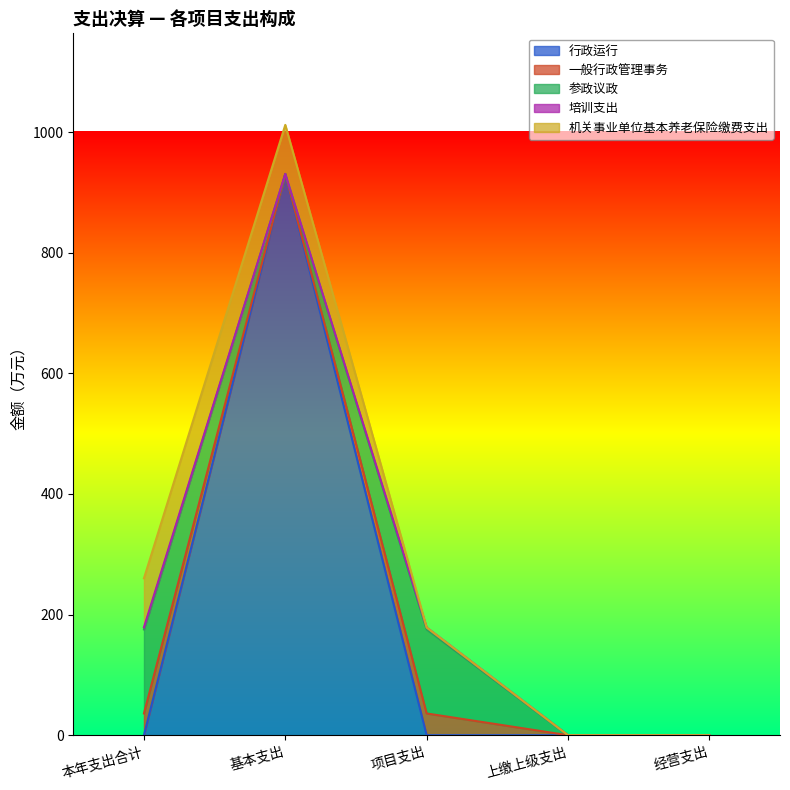

Between 经营支出 and 项目支出, which is larger?

经营支出